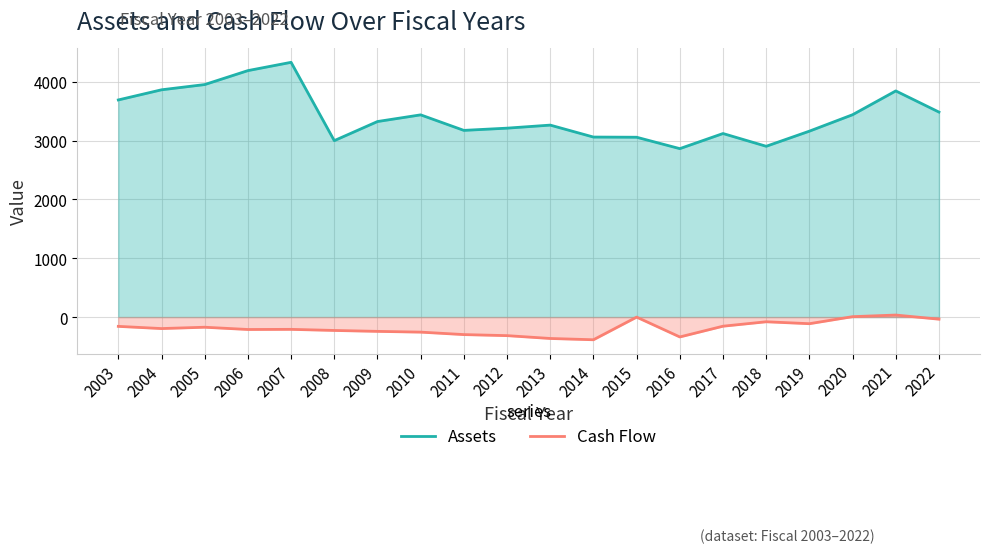

List the labels in order of Assets value, largest first.

2007, 2006, 2005, 2004, 2021, 2003, 2022, 2020, 2010, 2009, 2013, 2012, 2011, 2019, 2017, 2014, 2015, 2008, 2018, 2016